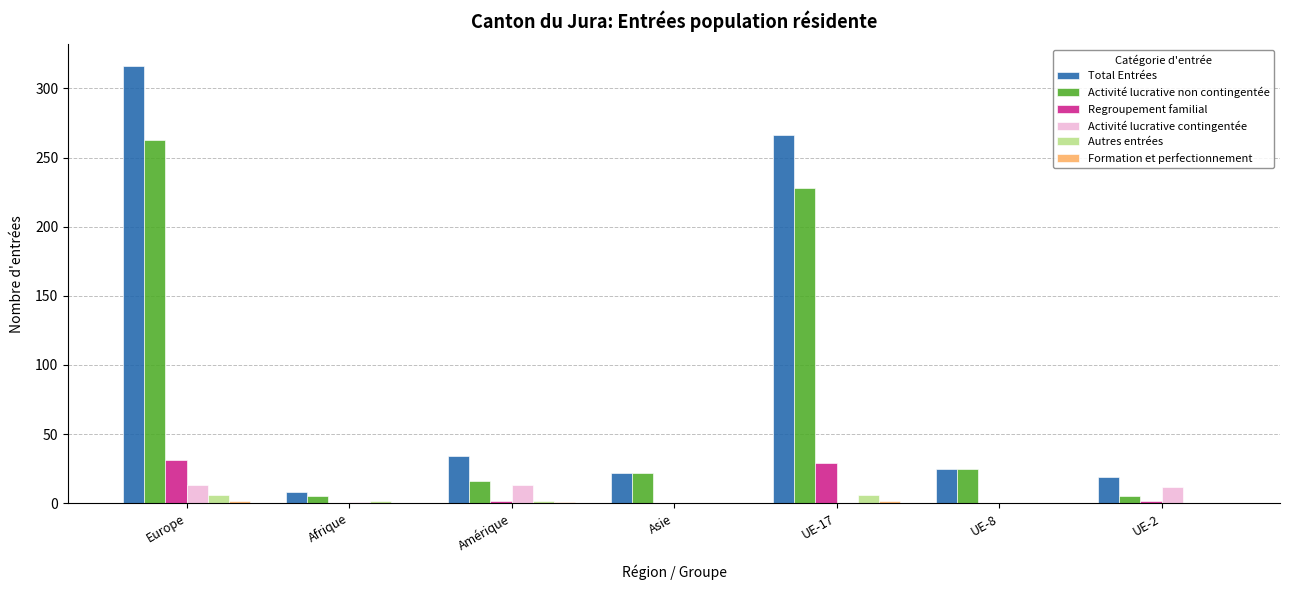

What is the difference between the Total Entrées values at Afrique and UE-2?

11